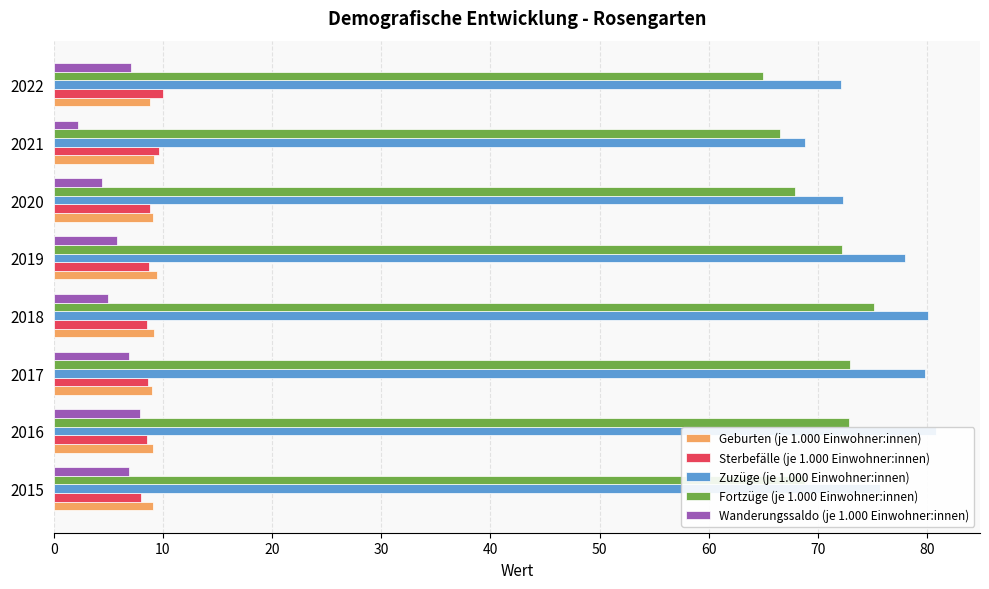

Which series has the largest range (max minus min)?

Zuzüge (je 1.000 Einwohner:innen)